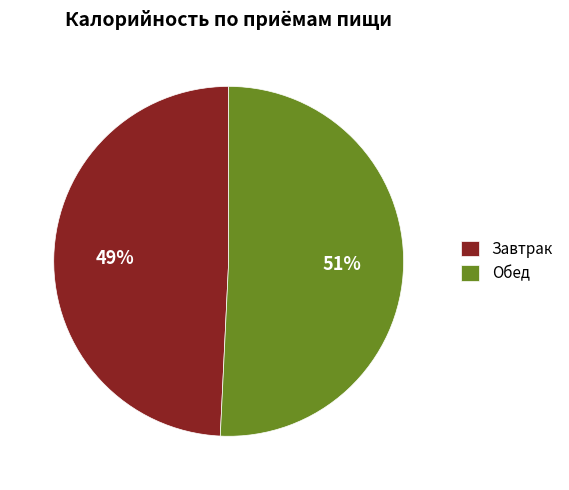

Do Обед and Завтрак together represent more than half of the pie?

Yes